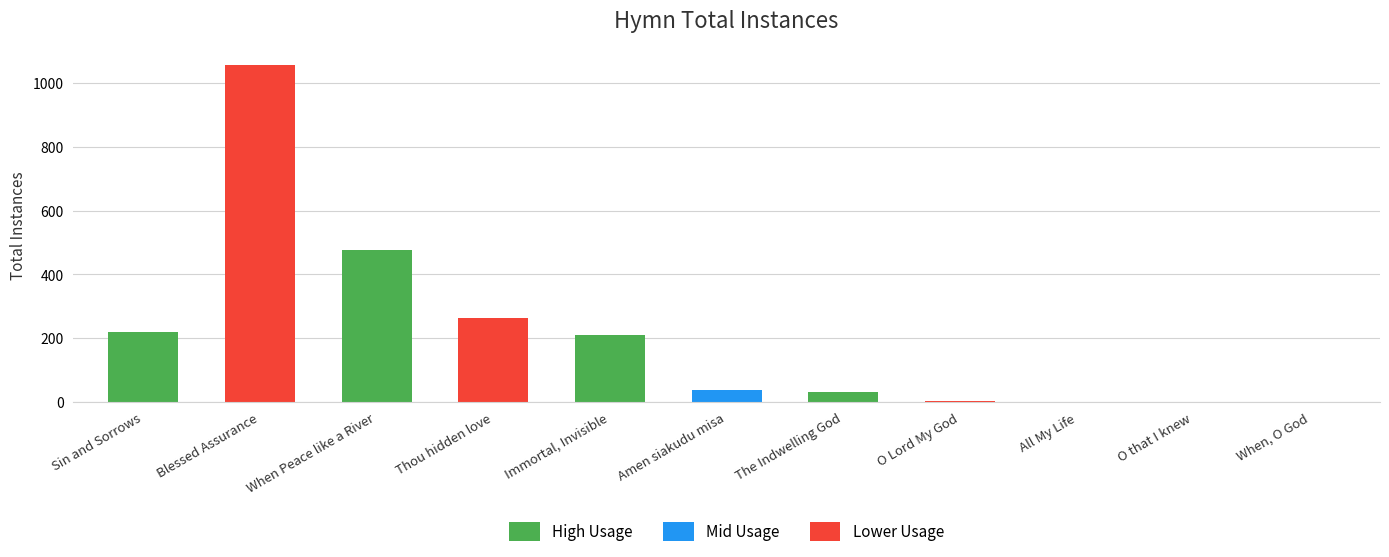

Is it true that the value at Thou hidden love is 265?

True